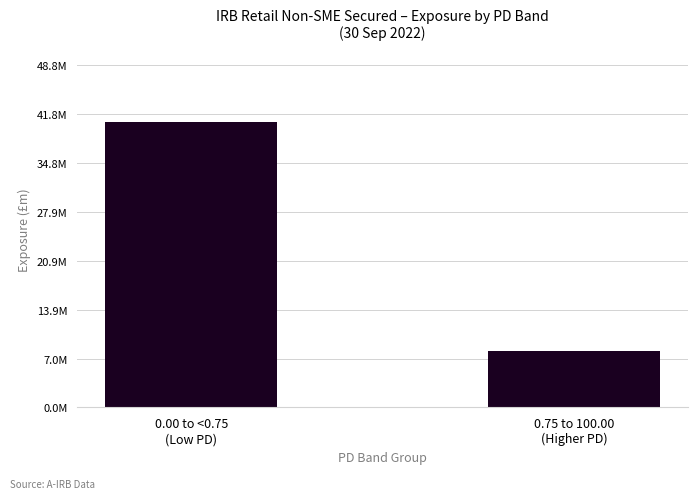

Are the bars horizontal?

No